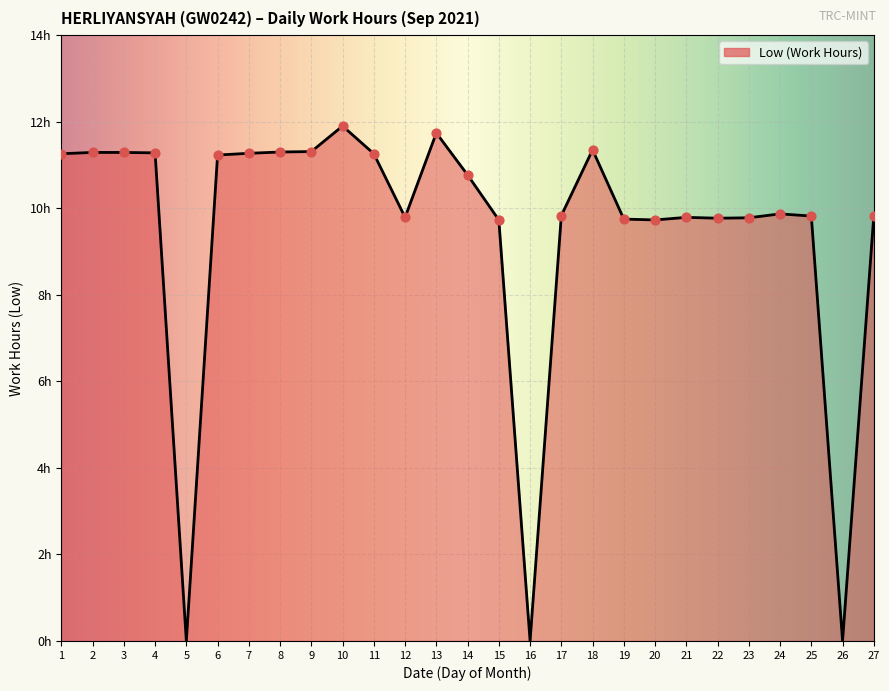

Which has a higher value, 10 or 14?

10